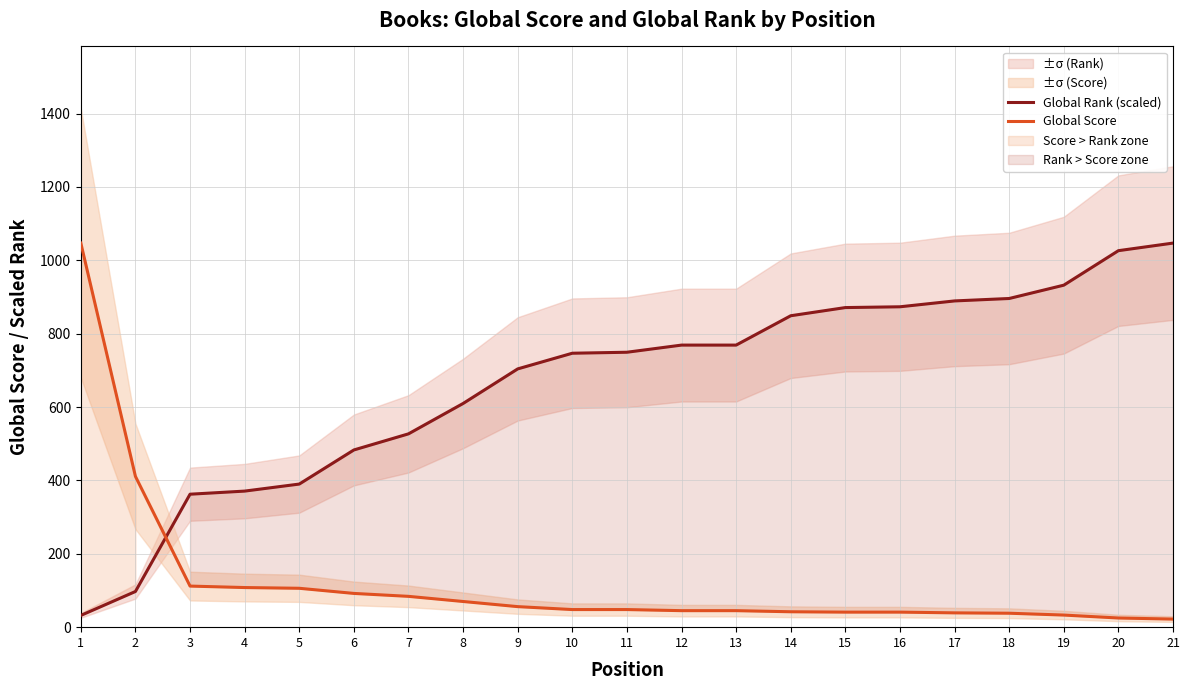

List the labels in order of Global Rank (scaled) value, largest first.

21, 20, 19, 18, 17, 16, 15, 14, 12, 13, 11, 10, 9, 8, 7, 6, 5, 4, 3, 2, 1